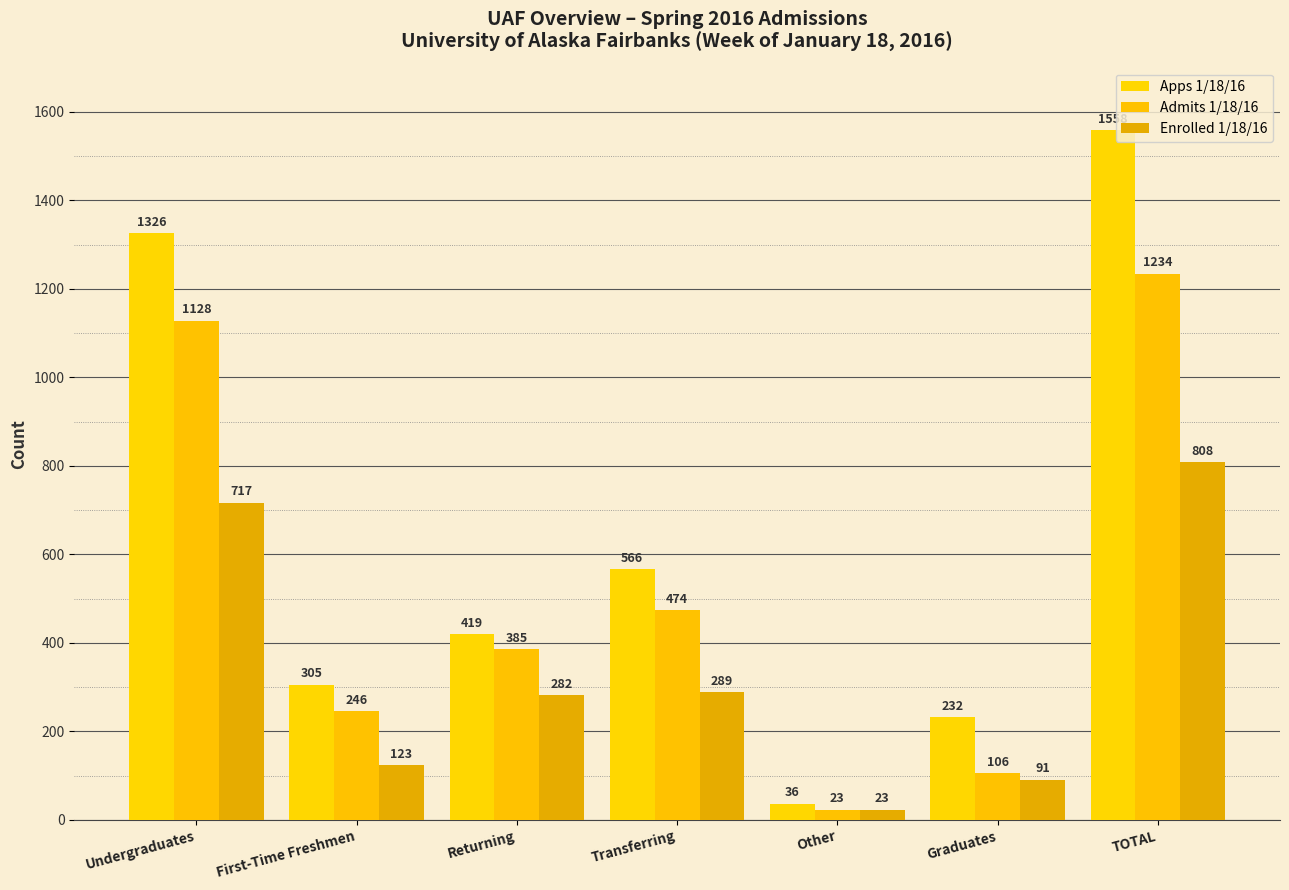

What is the difference between the Admits 1/18/16 values at Other and Undergraduates?

1105